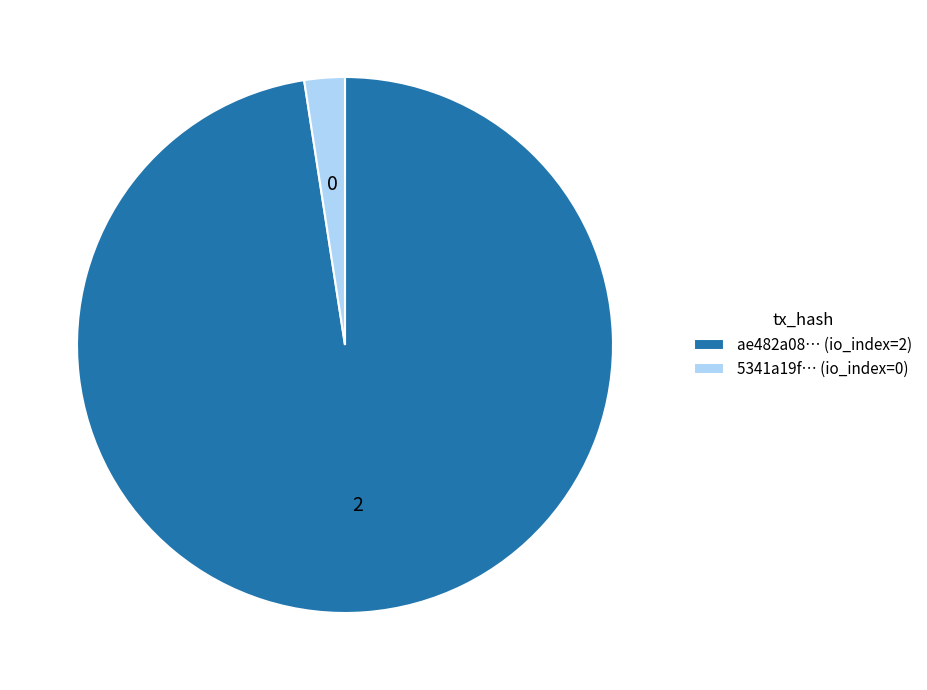

What is the ratio of the value at ae482a08… (io_index=2) to the value at 5341a19f… (io_index=0)?

40.0